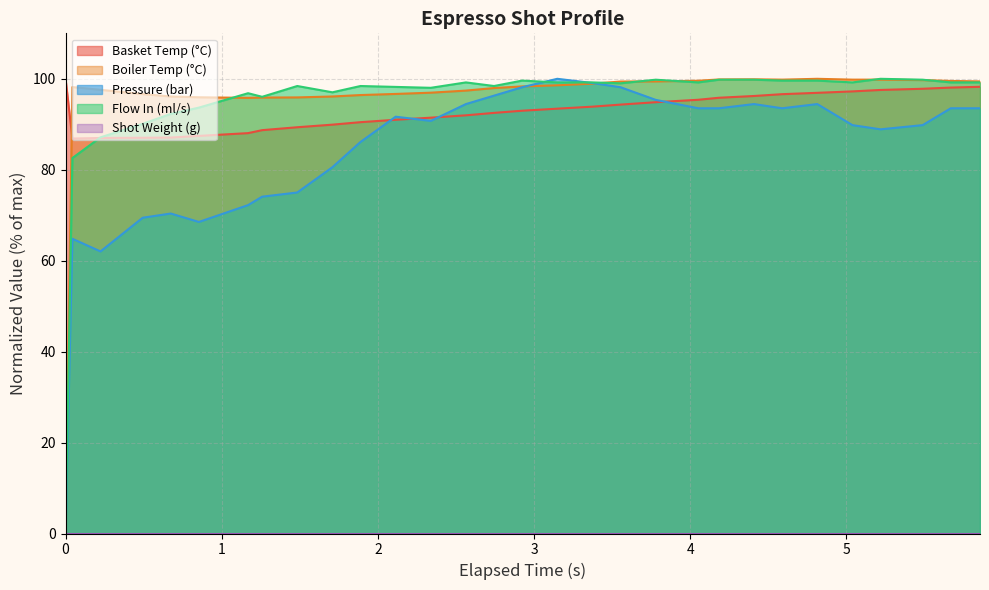

What is the maximum value for Boiler Temp (°C)?

100.0